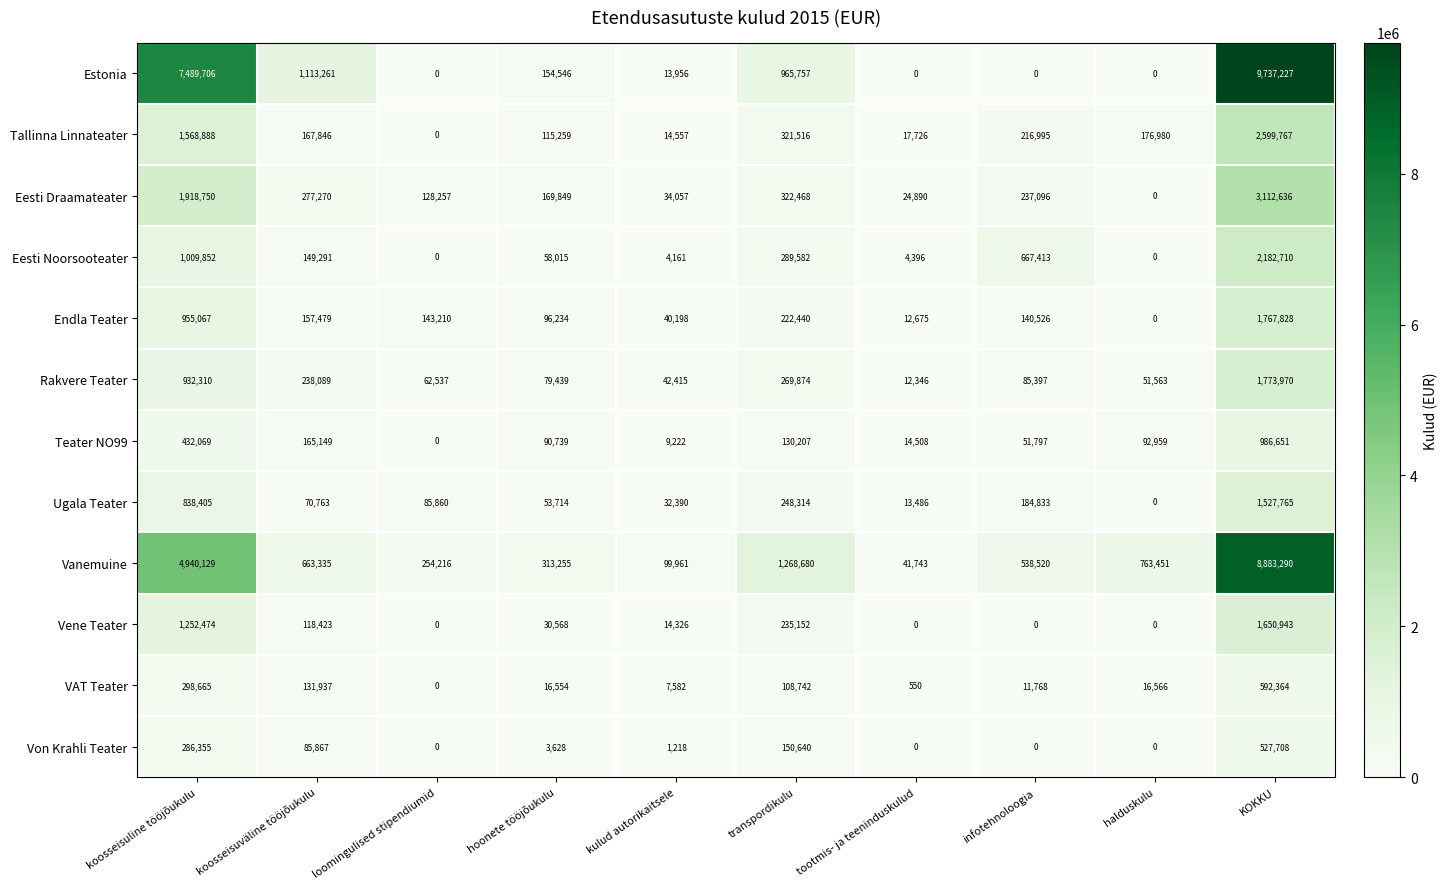

Rank the series at koosseisuväline tööjõukulu from lowest to highest value.

Ugala Teater, Von Krahli Teater, Vene Teater, VAT Teater, Eesti Noorsooteater, Endla Teater, Teater NO99, Tallinna Linnateater, Rakvere Teater, Eesti Draamateater, Vanemuine, Estonia